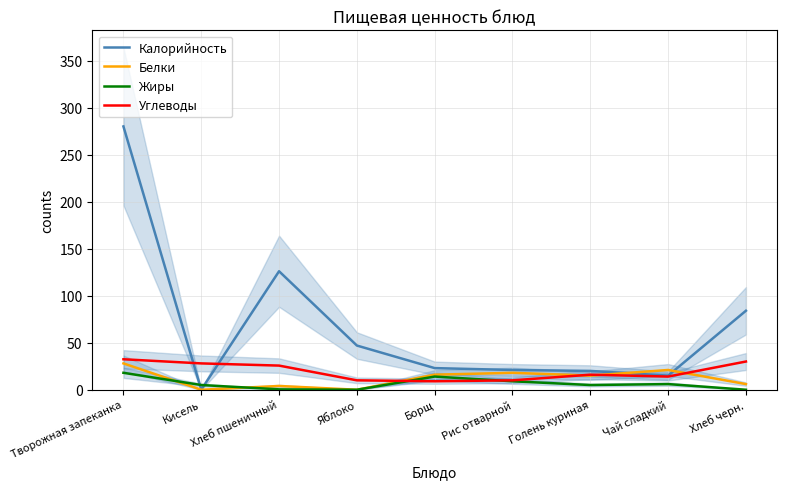

What is the sum of the Жиры values at Кисель and Хлеб пшеничный?

5.4